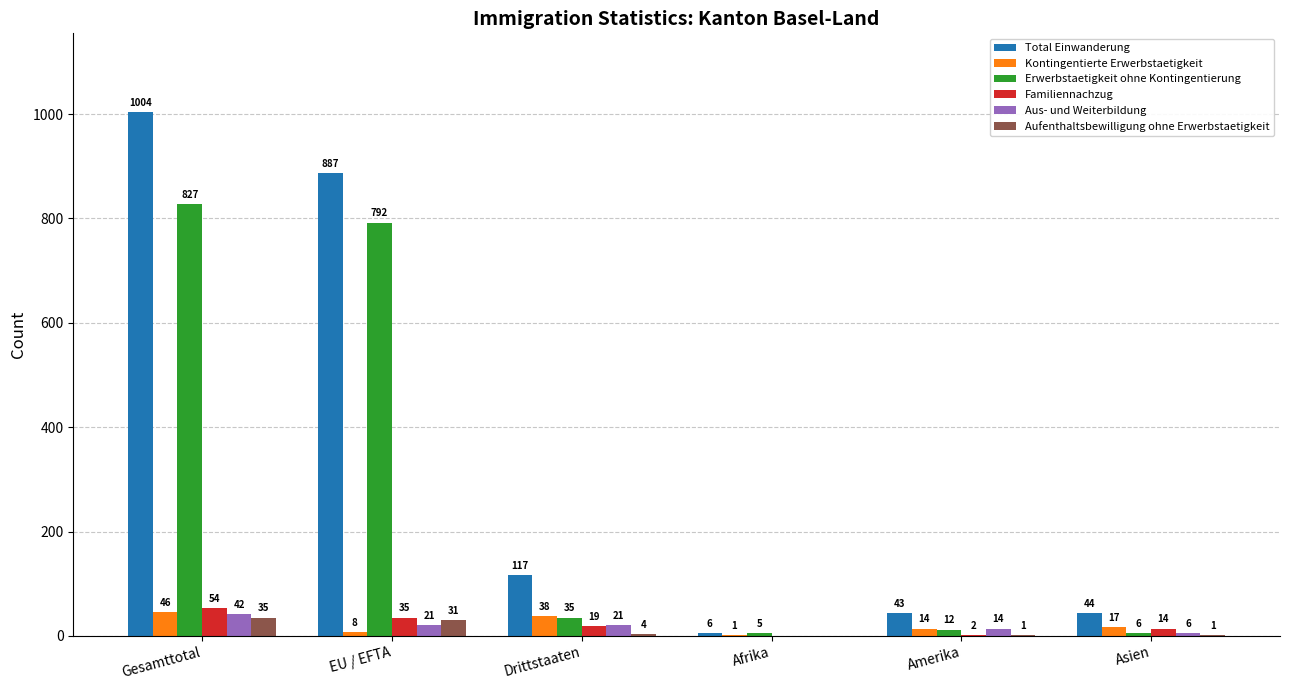

Is it true that Erwerbstaetigkeit ohne Kontingentierung equals 1482 at Gesamttotal?

False